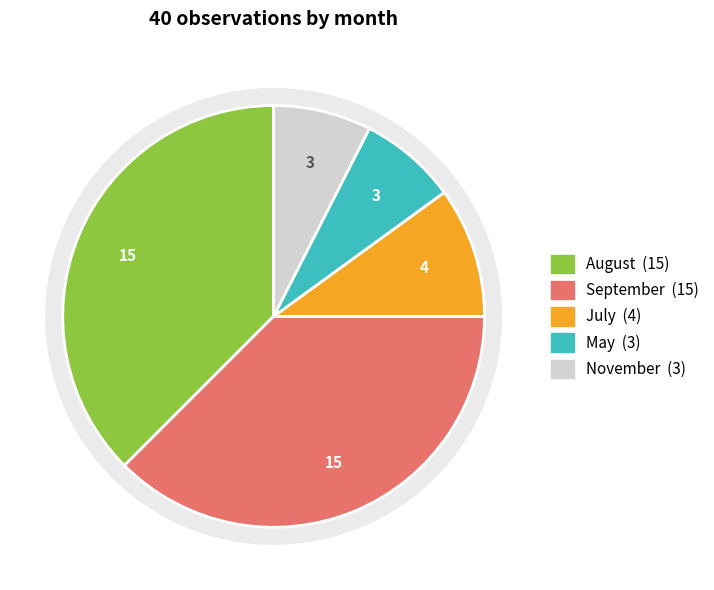

Does 09 account for over 50% of the chart?

No